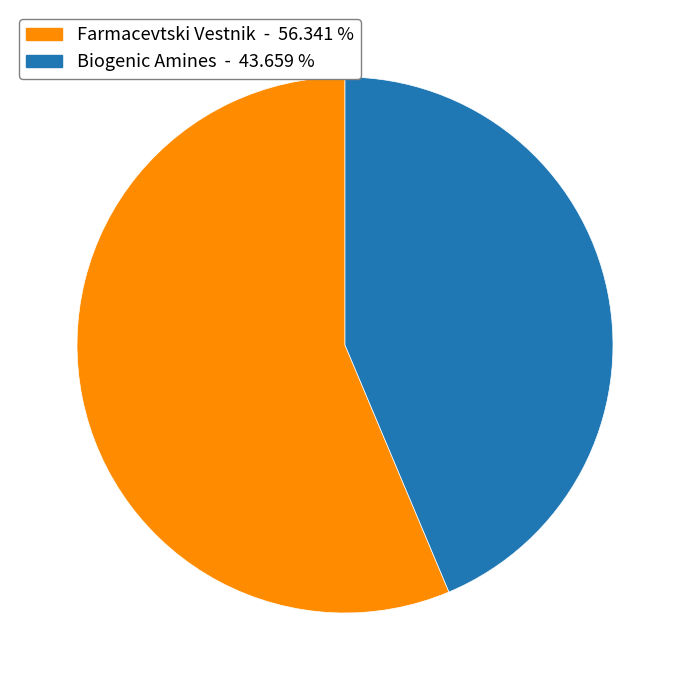

Combined, do Biogenic Amines - 43.659 % and Farmacevtski Vestnik - 56.341 % account for over 50%?

Yes